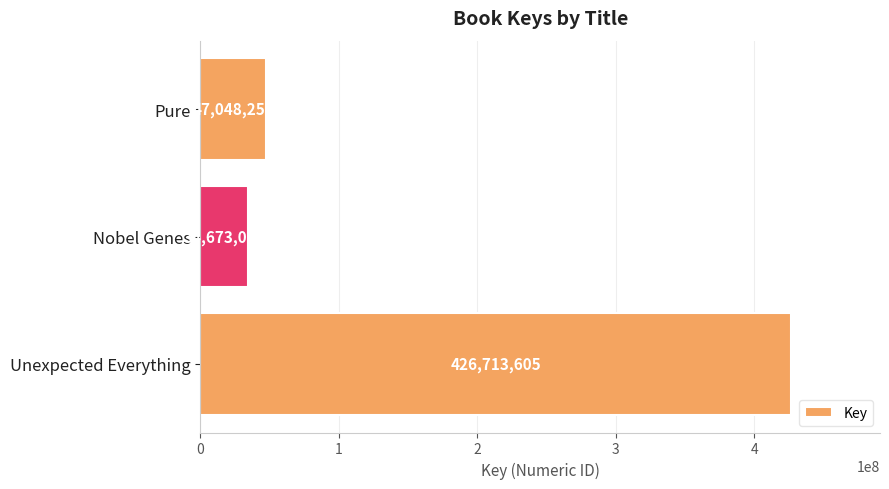

What is the sum of all values?

508434892